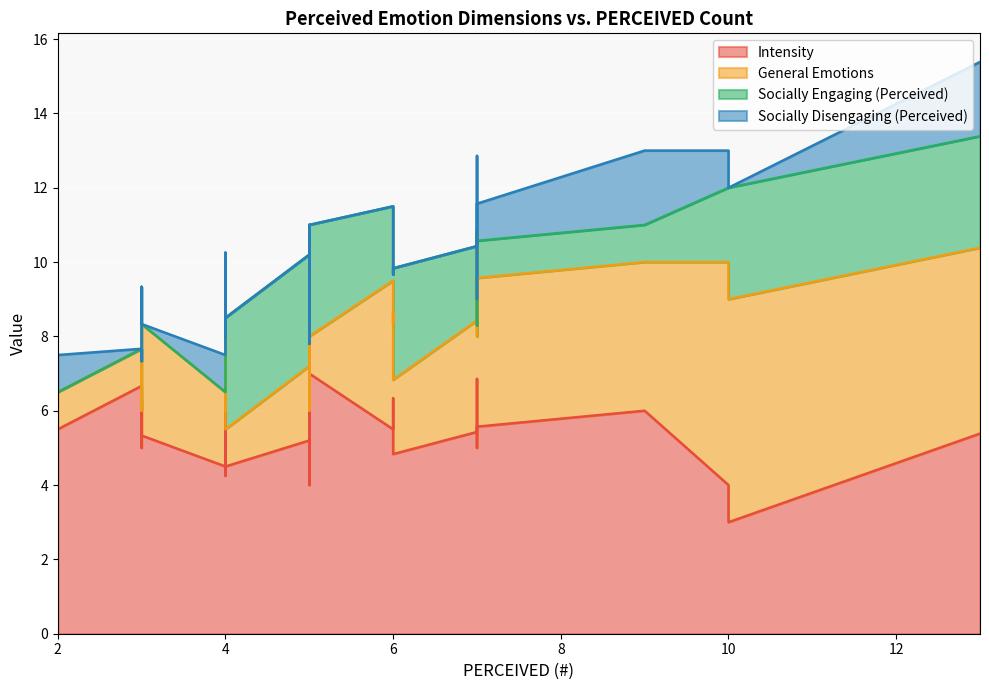

True or false: General Emotions has more than 0 interior local peaks.

True